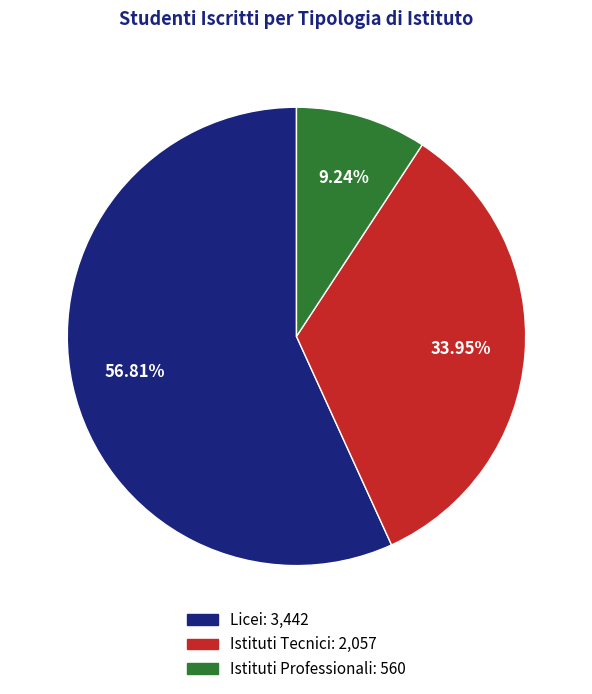

To the nearest percent, what is the difference between the Licei and Istituti Professionali slice percentages?

48%